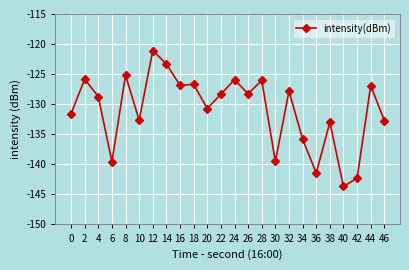

At which category does the data reach its first local valley?

6